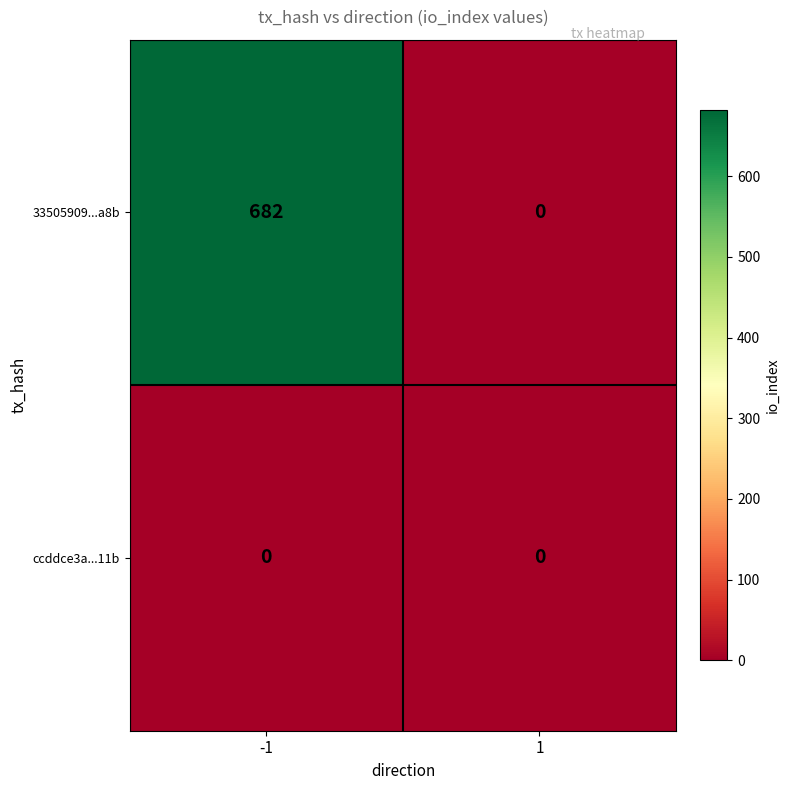

Is the value of ccddce3a...11b at 1 greater than the value of 33505909...a8b at -1?

No